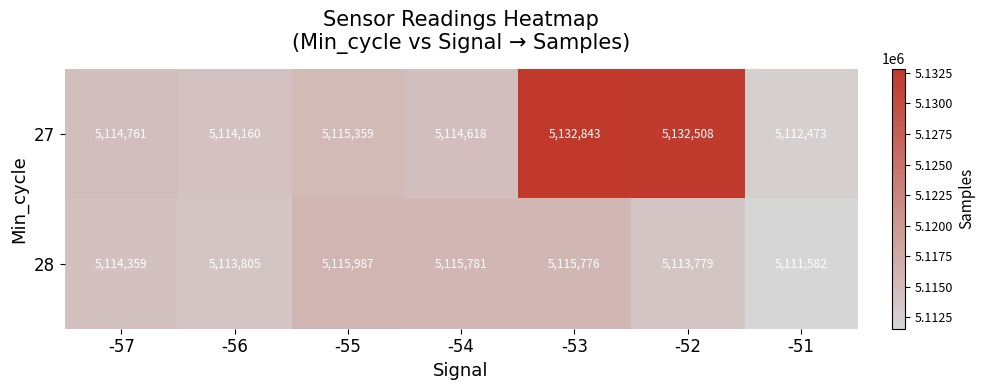

At which label is 27 closest to 5122658?

-55